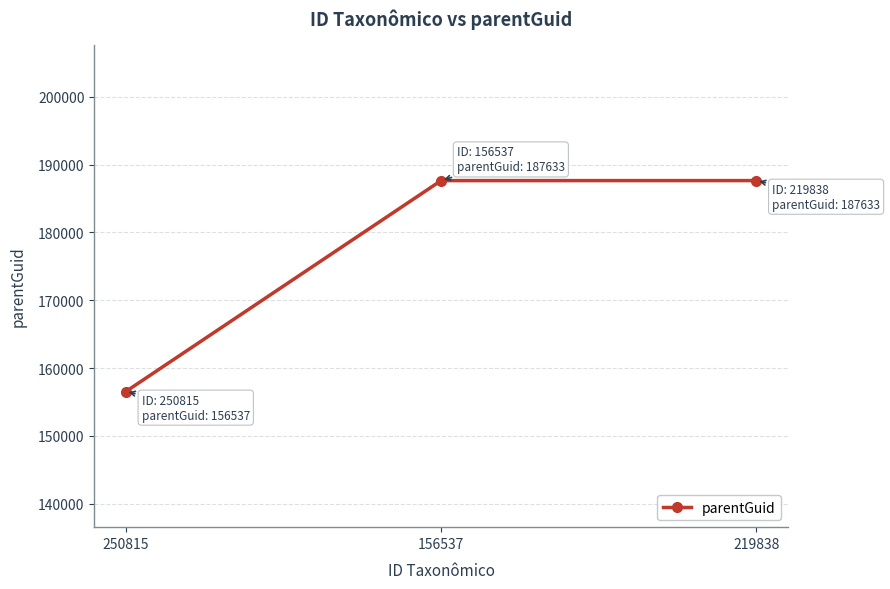

How many values are between 156537 and 187633?

3